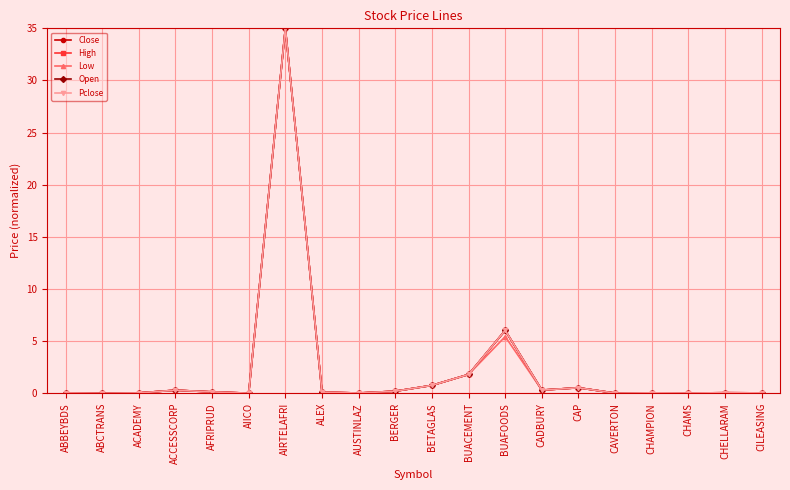

Which category has the lowest value in the Low series?

ABCTRANS